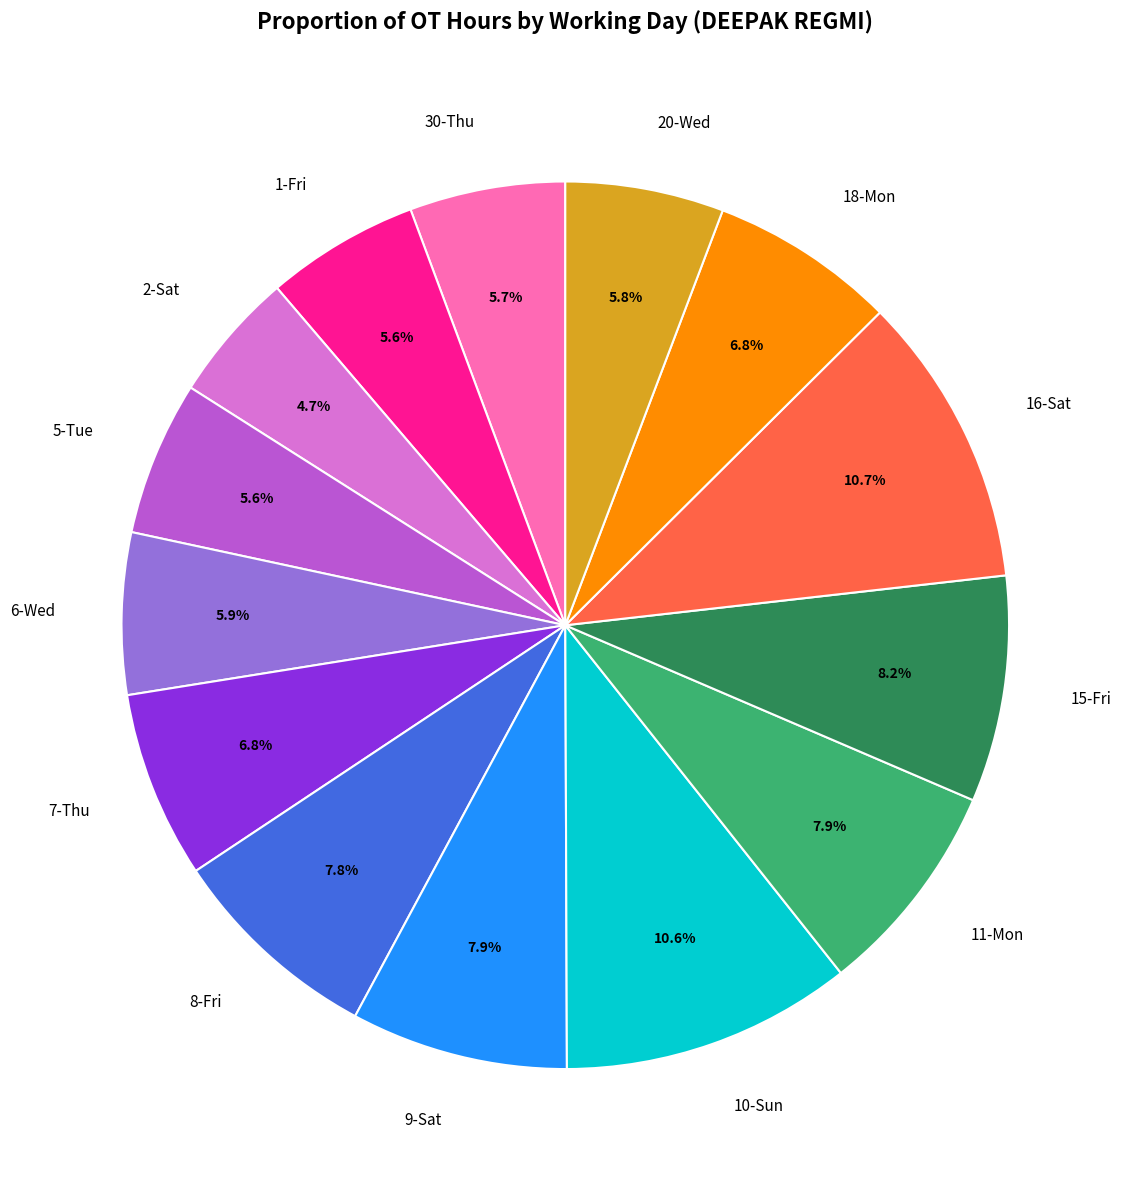

To the nearest percent, what is the average slice percentage?

7%